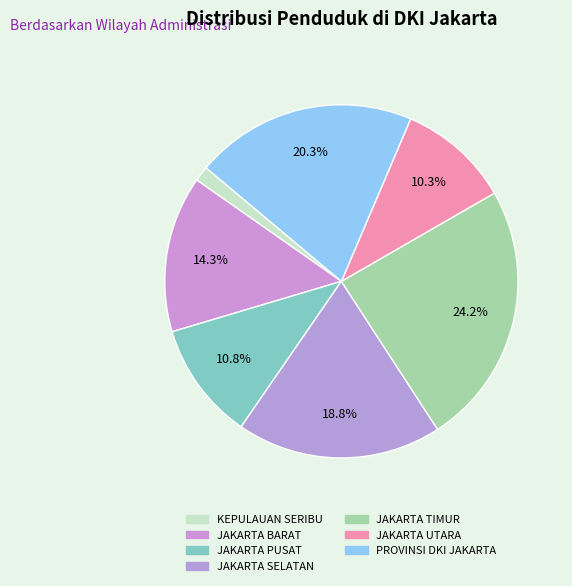

To the nearest percent, what percentage of the pie is JAKARTA BARAT?

14%